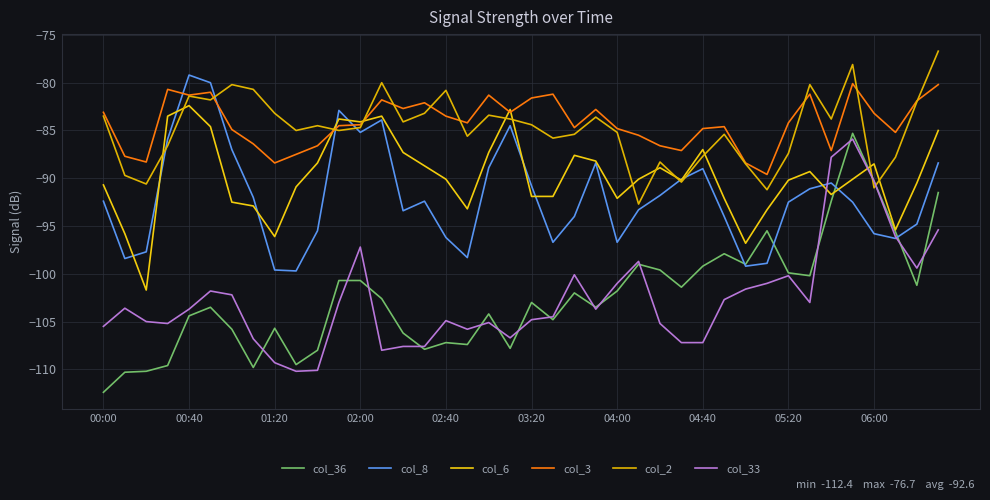

Rank the series by their maximum value, from highest to lowest.

col_2, col_8, col_3, col_6, col_36, col_33